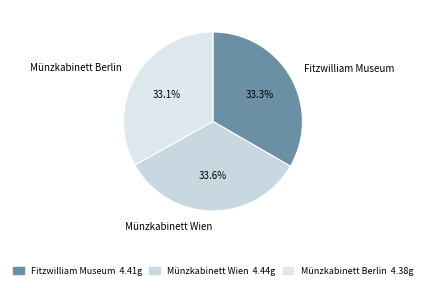

Is there a majority slice in this chart?

No